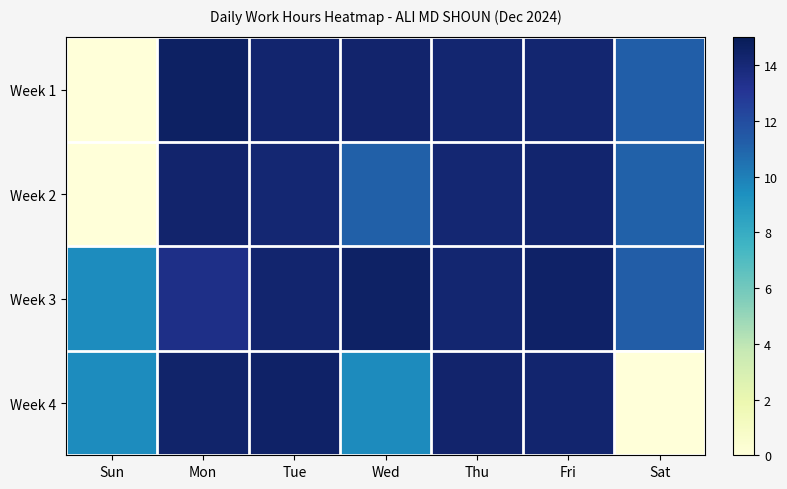

Reading right to left, extract all data points from this chart.

Week 1: Sat=11.2	Fri=14.2	Thu=14.2	Wed=14.3	Tue=14.3	Mon=14.6	Sun=0.0
Week 2: Sat=11.1	Fri=14.3	Thu=14.1	Wed=11.2	Tue=14.1	Mon=14.3	Sun=0.0
Week 3: Sat=11.3	Fri=14.5	Thu=14.2	Wed=14.6	Tue=14.2	Mon=13.5	Sun=9.5
Week 4: Sat=0.0	Fri=14.3	Thu=14.3	Wed=9.6	Tue=14.5	Mon=14.4	Sun=9.5